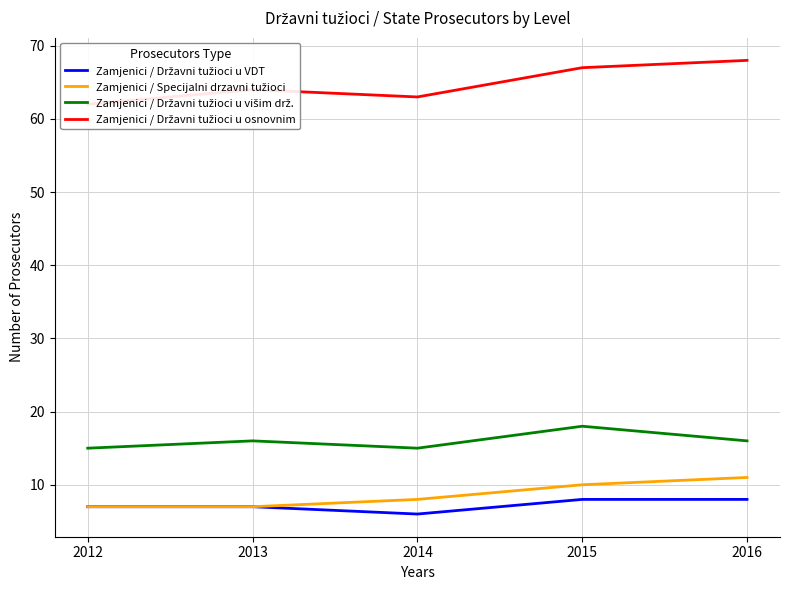

What are all the series names shown in the legend?

Zamjenici / Državni tužioci u VDT, Zamjenici / Specijalni drzavni tužioci, Zamjenici / Državni tužioci u višim drž., Zamjenici / Državni tužioci u osnovnim